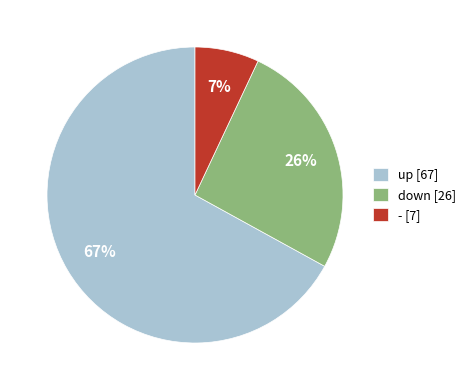

True or false: down accounts for 26% of the total.

True